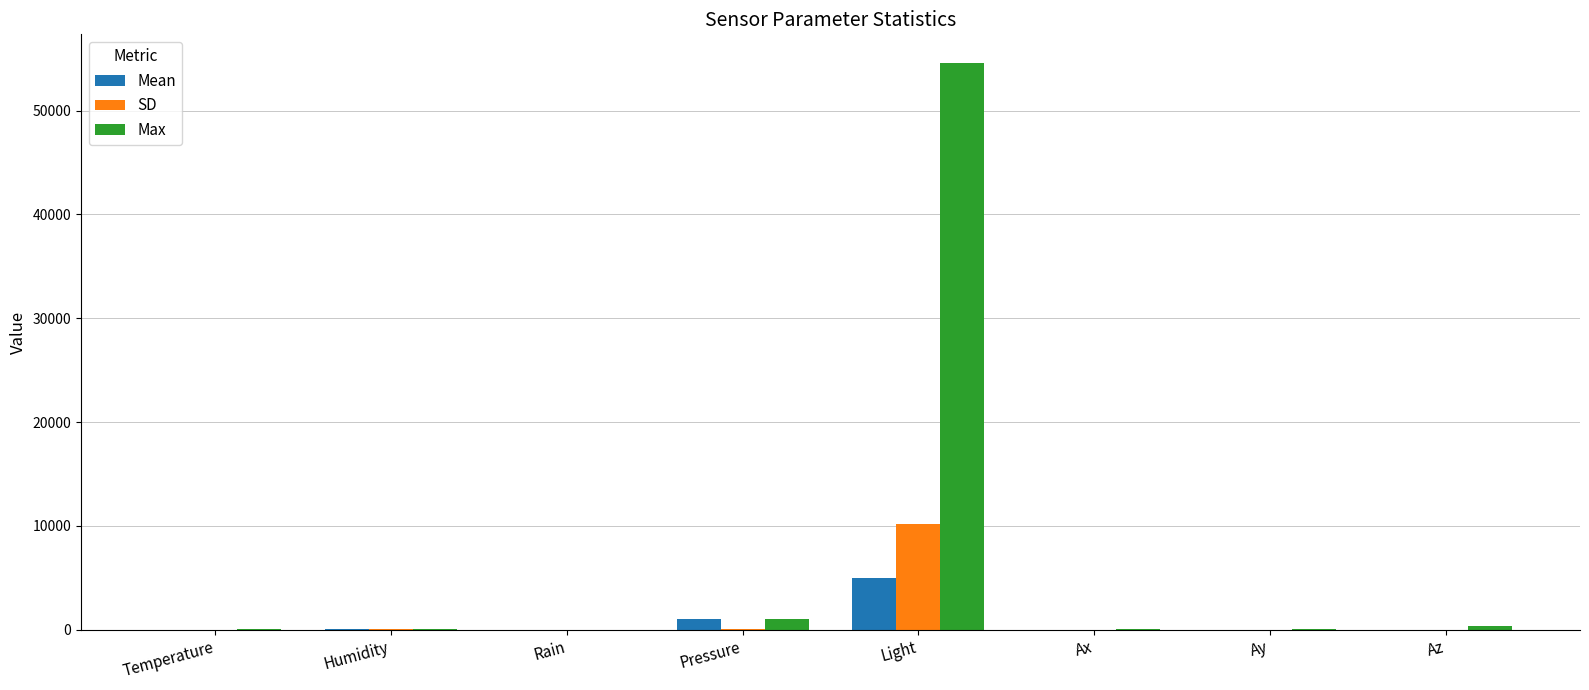

How many groups of bars are there?

8